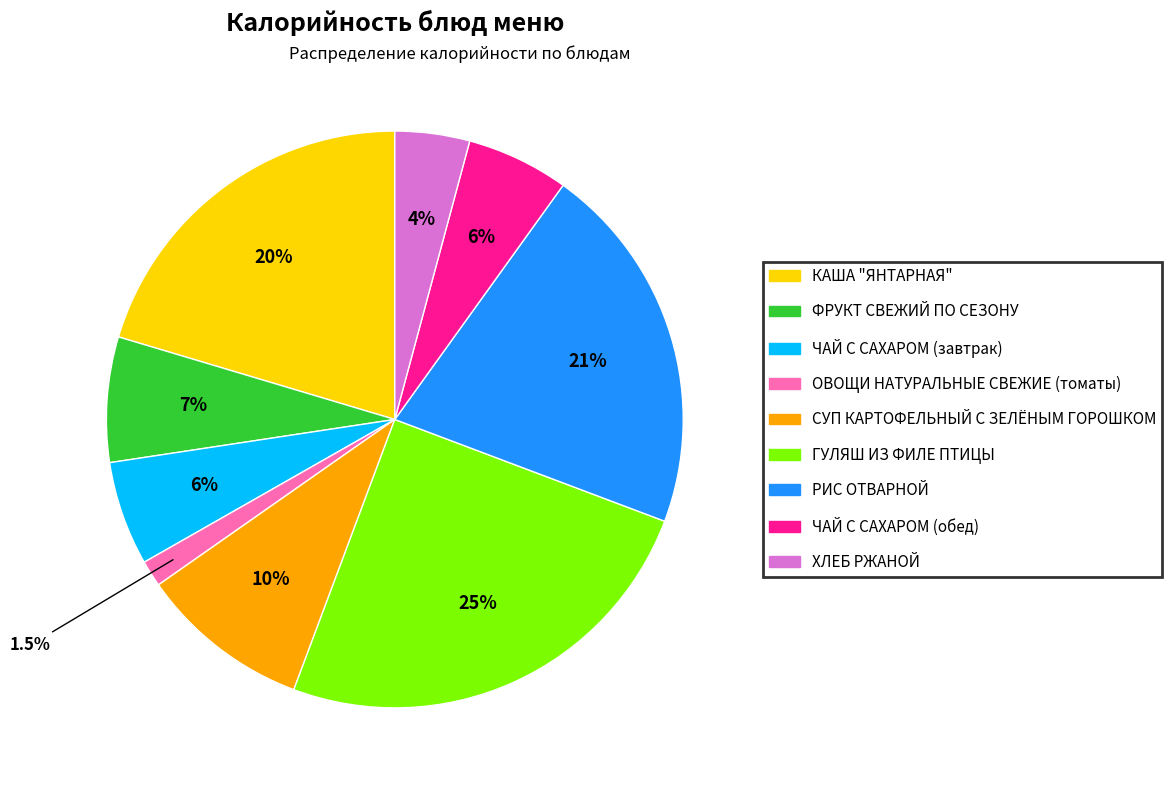

Which category has the smallest portion of the pie?

ОВОЩИ НАТУРАЛЬНЫЕ СВЕЖИЕ (томаты)